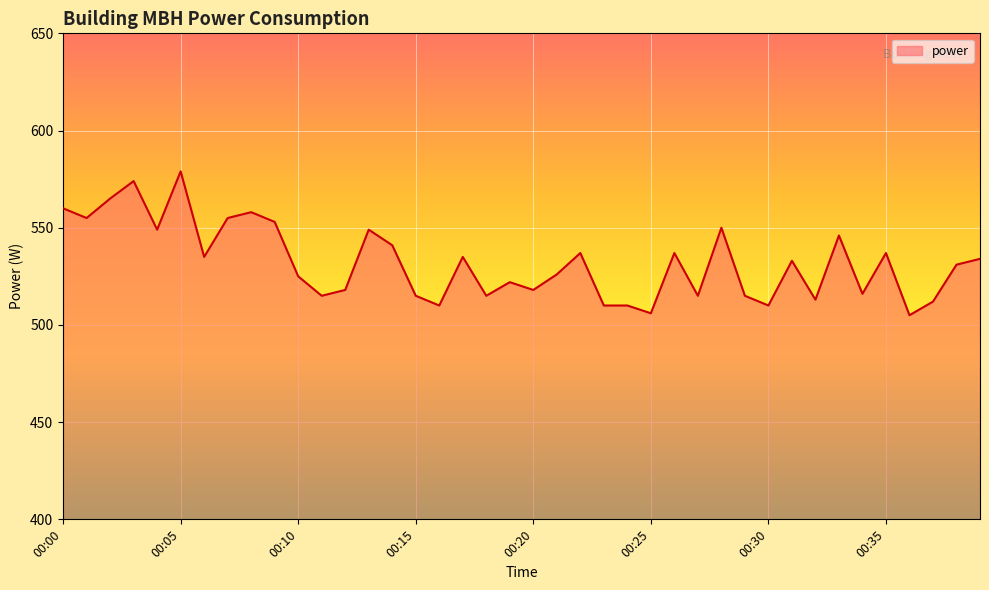

What is the minimum value shown in the chart?

505